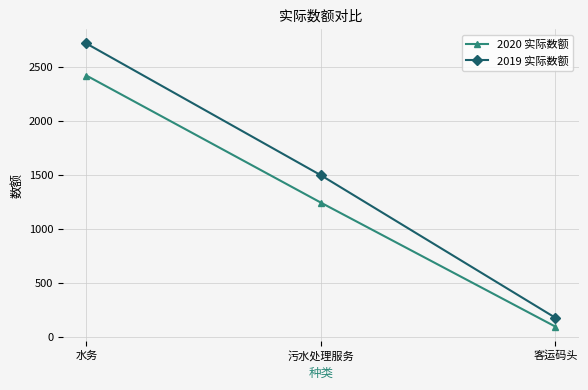

At which label is 2019 实际数额 closest to 1449?

污水处理服务